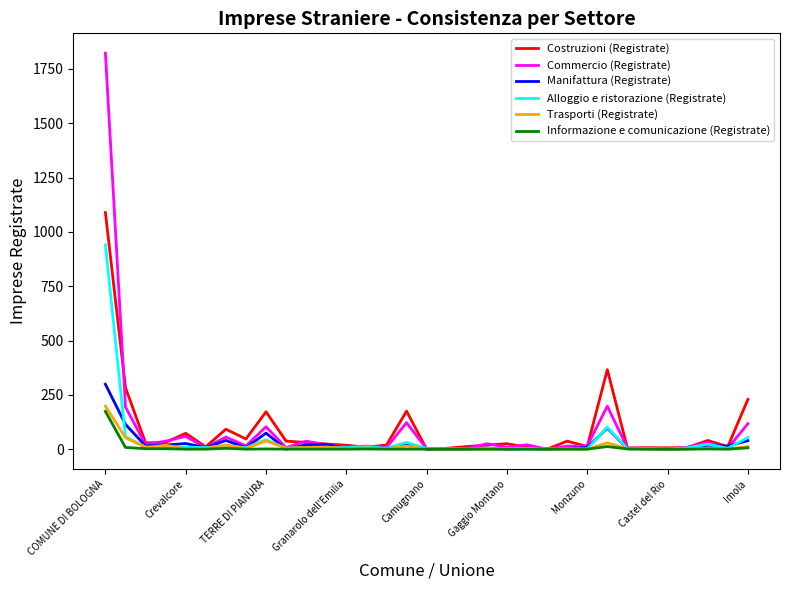

Which series has the widest spread of values?

Commercio (Registrate)